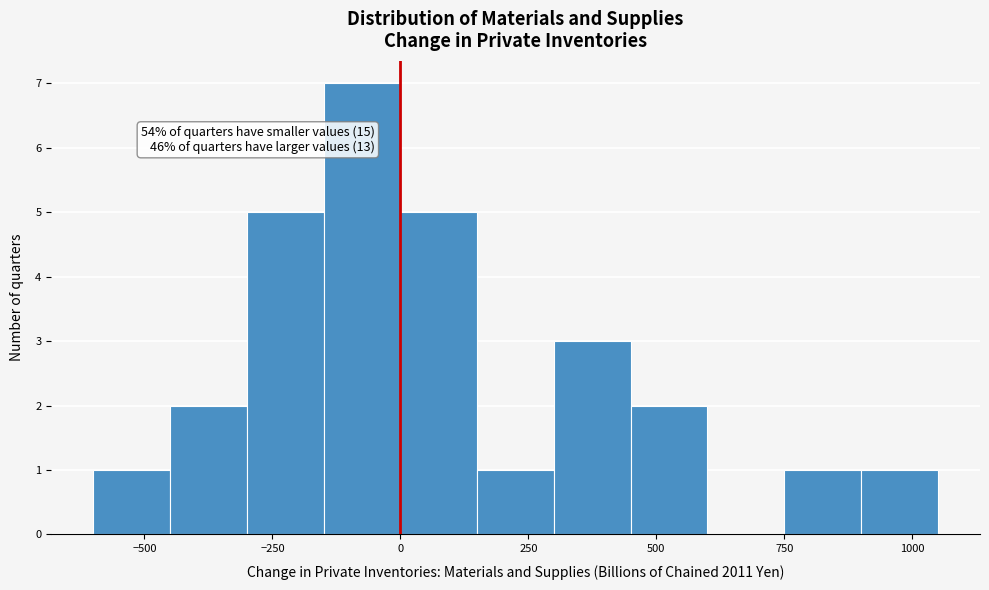

Around what value on the x-axis is the tallest bar? Give the approximate position of its centre, as read against the axis.

-50